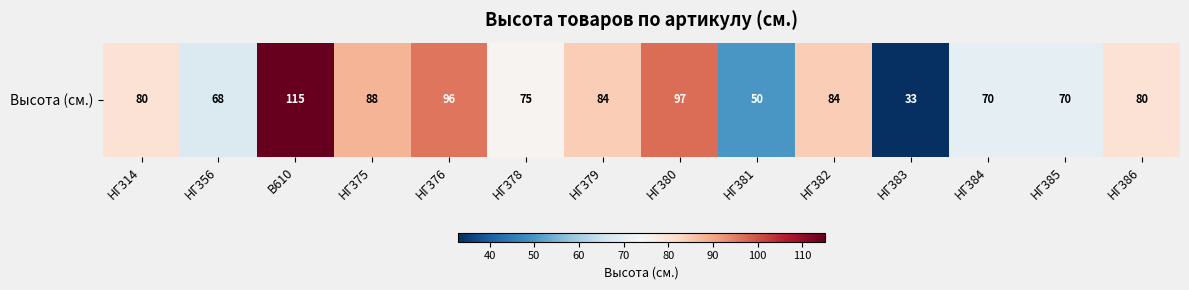

What is the minimum value shown in the chart?

33